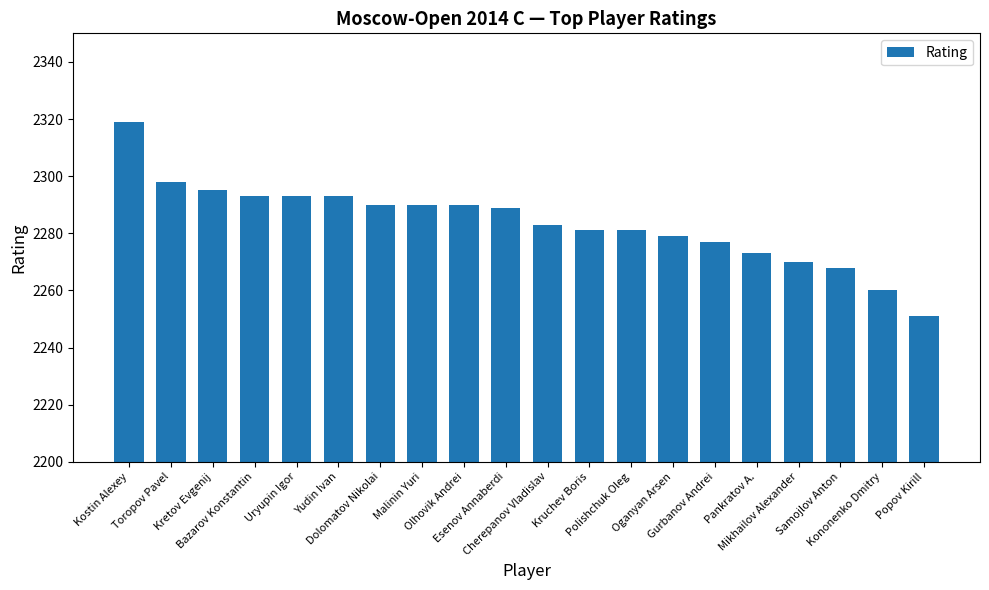

Reading left to right, extract all data points from this chart.

Kostin Alexey=2319	Toropov Pavel=2298	Kretov Evgenij=2295	Bazarov Konstantin=2293	Uryupin Igor=2293	Yudin Ivan=2293	Dolomatov Nikolai=2290	Malinin Yuri=2290	Olhovik Andrei=2290	Esenov Annaberdi=2289	Cherepanov Vladislav=2283	Kruchev Boris=2281	Polishchuk Oleg=2281	Oganyan Arsen=2279	Gurbanov Andrei=2277	Pankratov A.=2273	Mikhailov Alexander=2270	Samojlov Anton=2268	Kononenko Dmitry=2260	Popov Kirill=2251